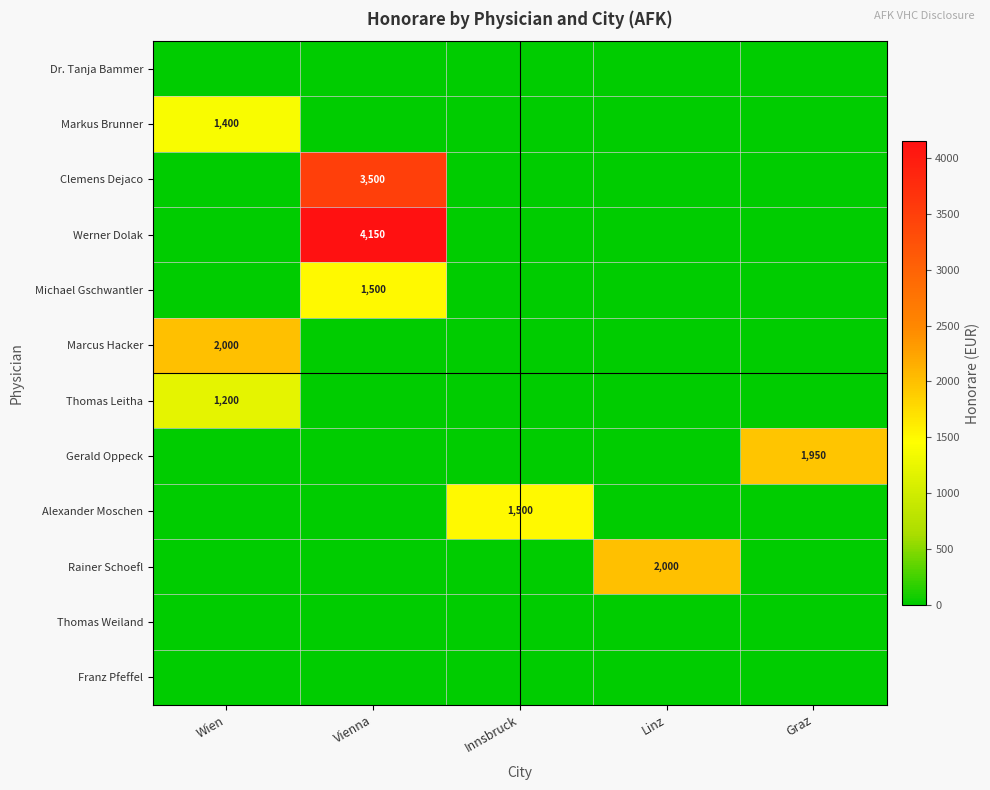

The value of Markus Brunner at Wien is 579. True or false?

False